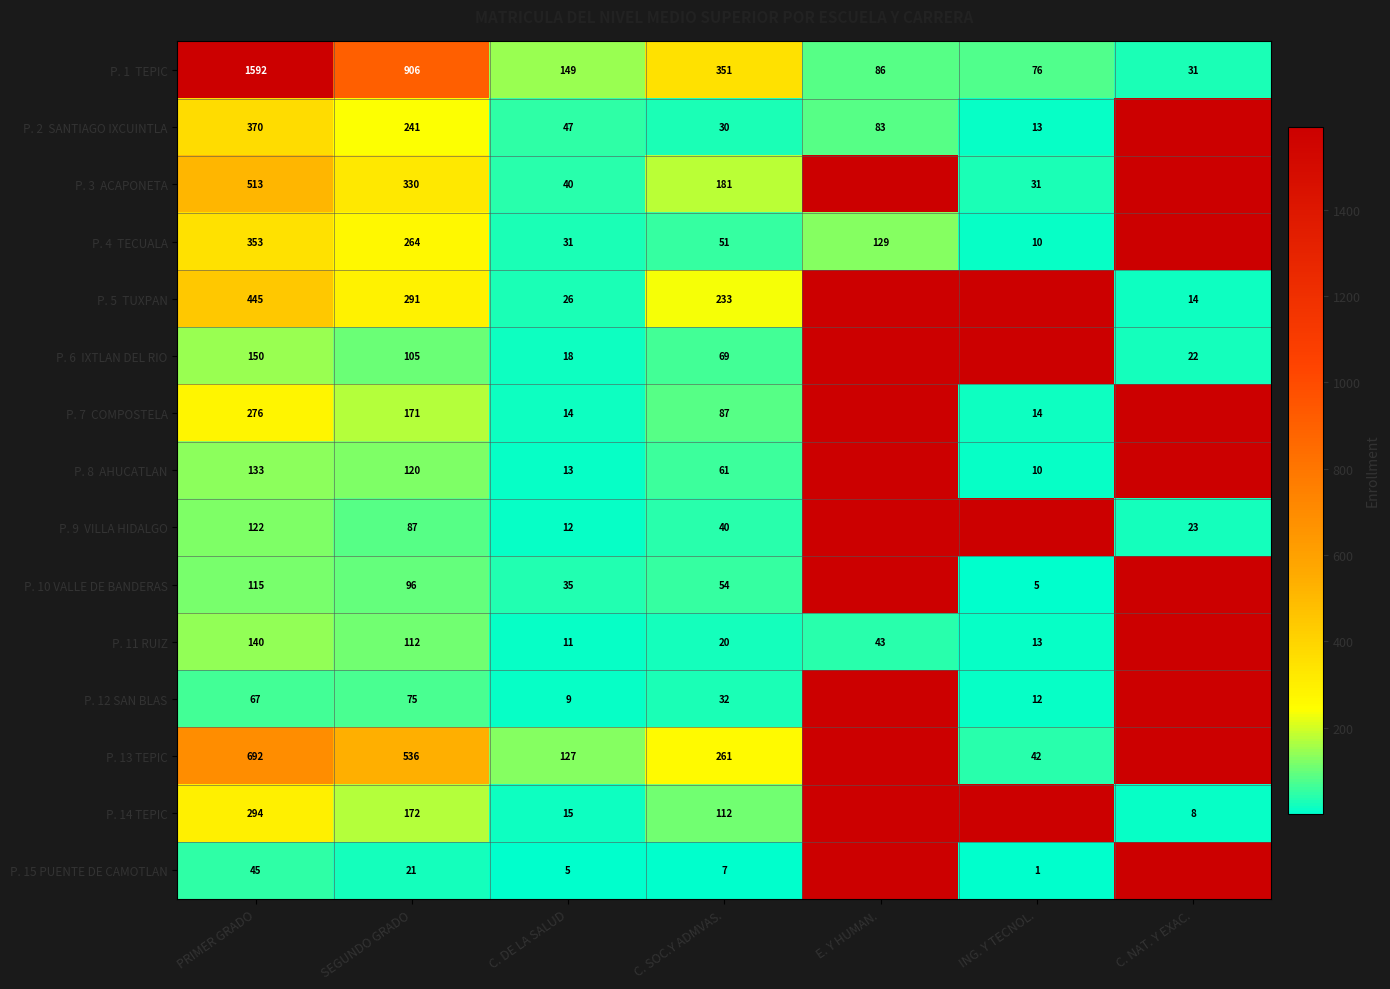

The P. 14 TEPIC series shows 15 at C. DE LA SALUD. True or false?

True